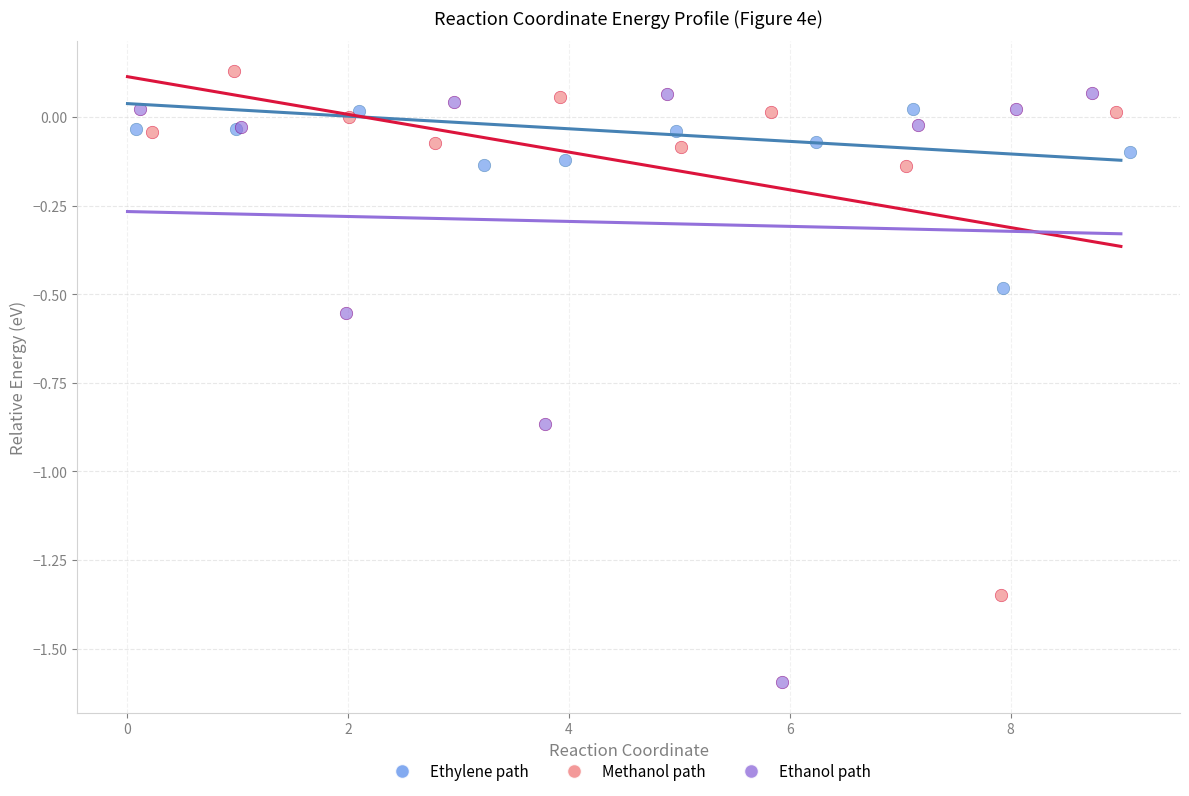

Which series has the widest spread of Y values?

Ethanol path